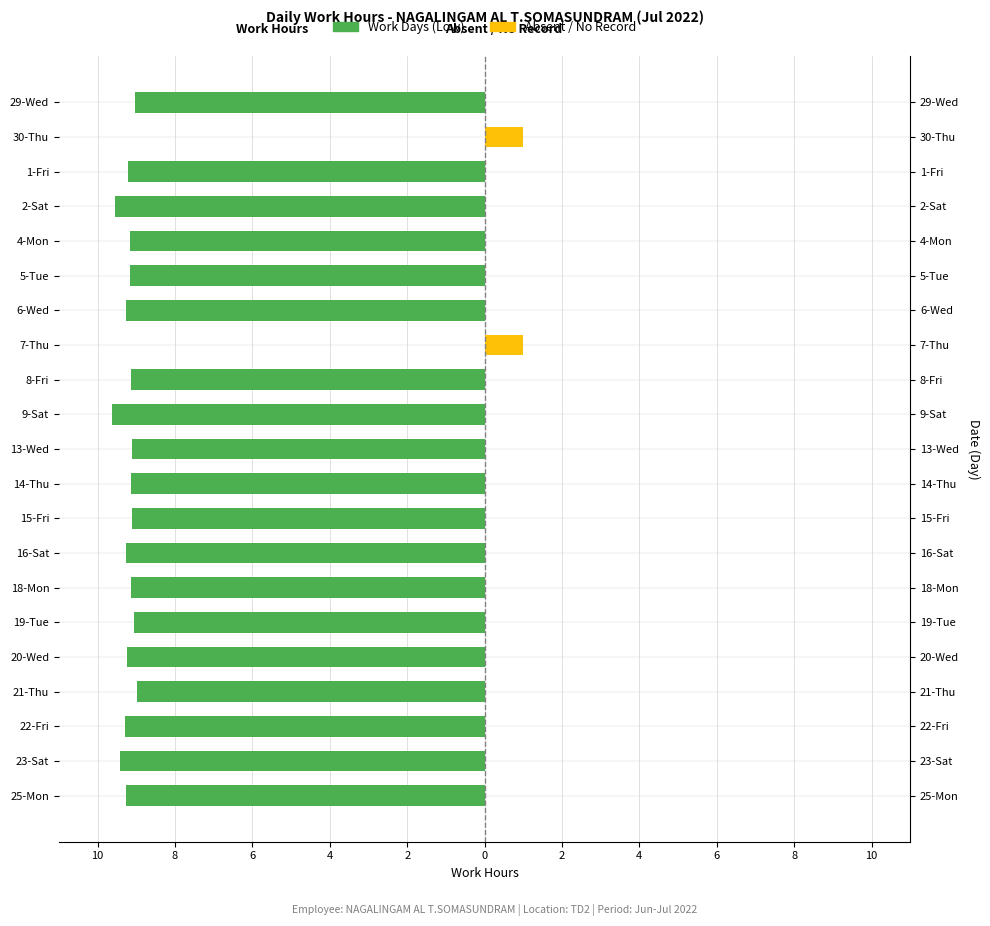

What is the average value of the Absent / No Record series?

0.1